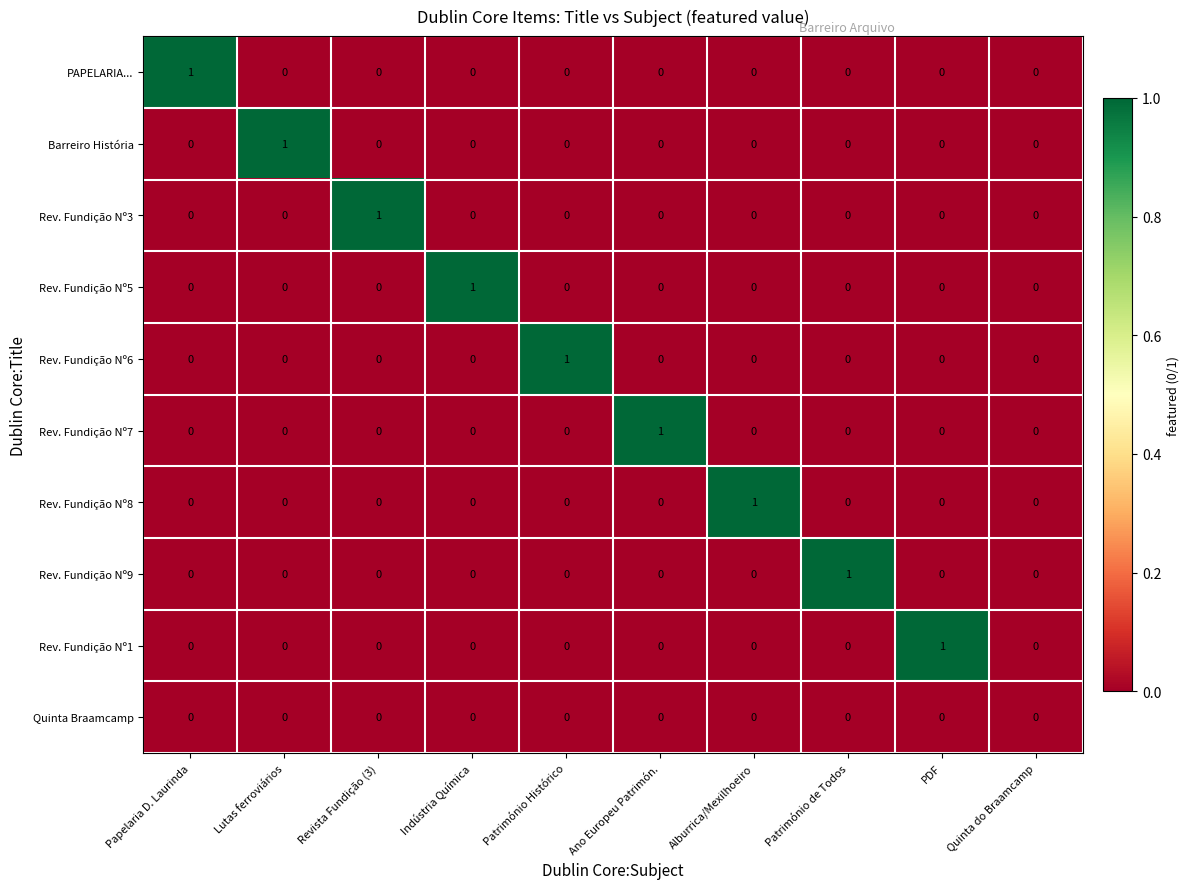

The Rev. Fundição Nº5 series shows 0 at Revista Fundição (3). True or false?

True